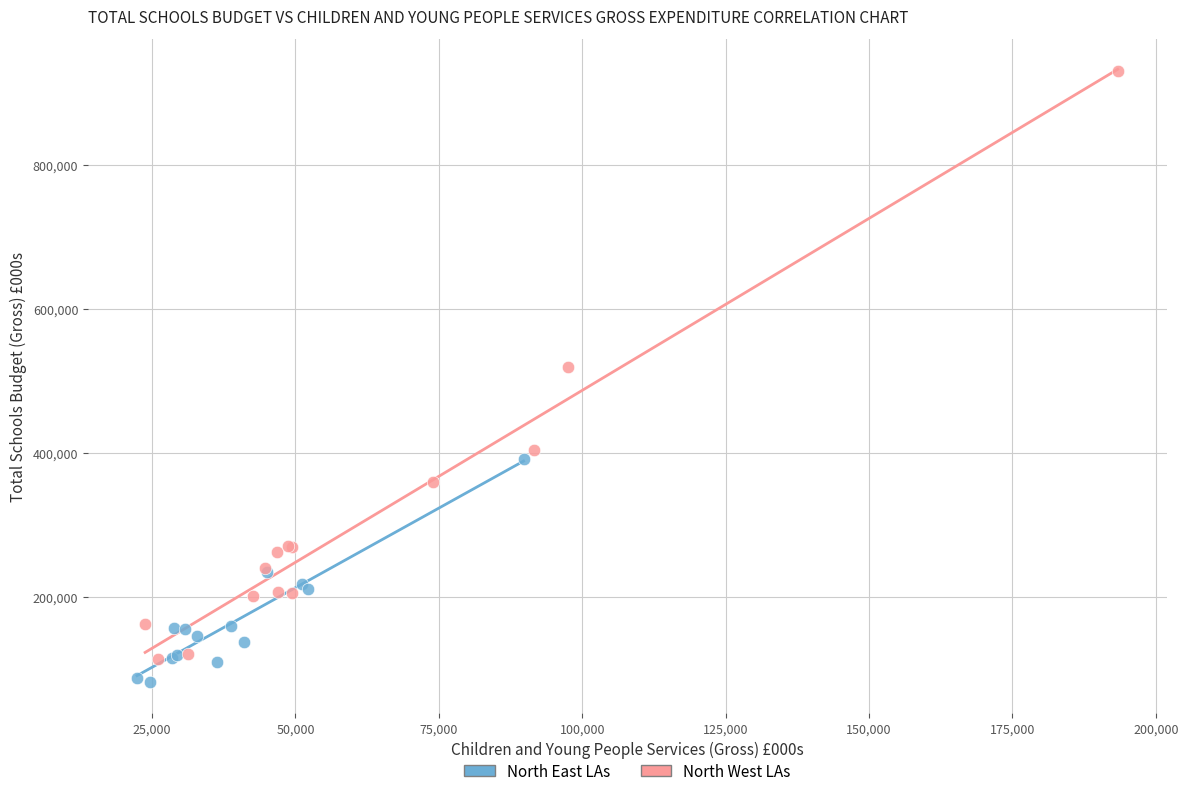

Which series has the widest spread of Y values?

North West LAs